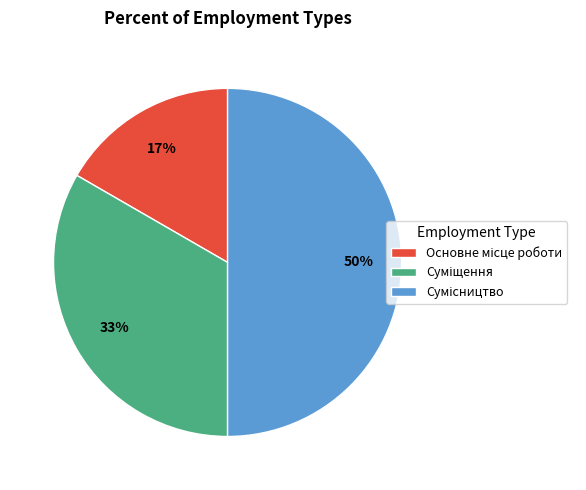

To the nearest percent, what is the difference between the largest and smallest slice percentages?

33%